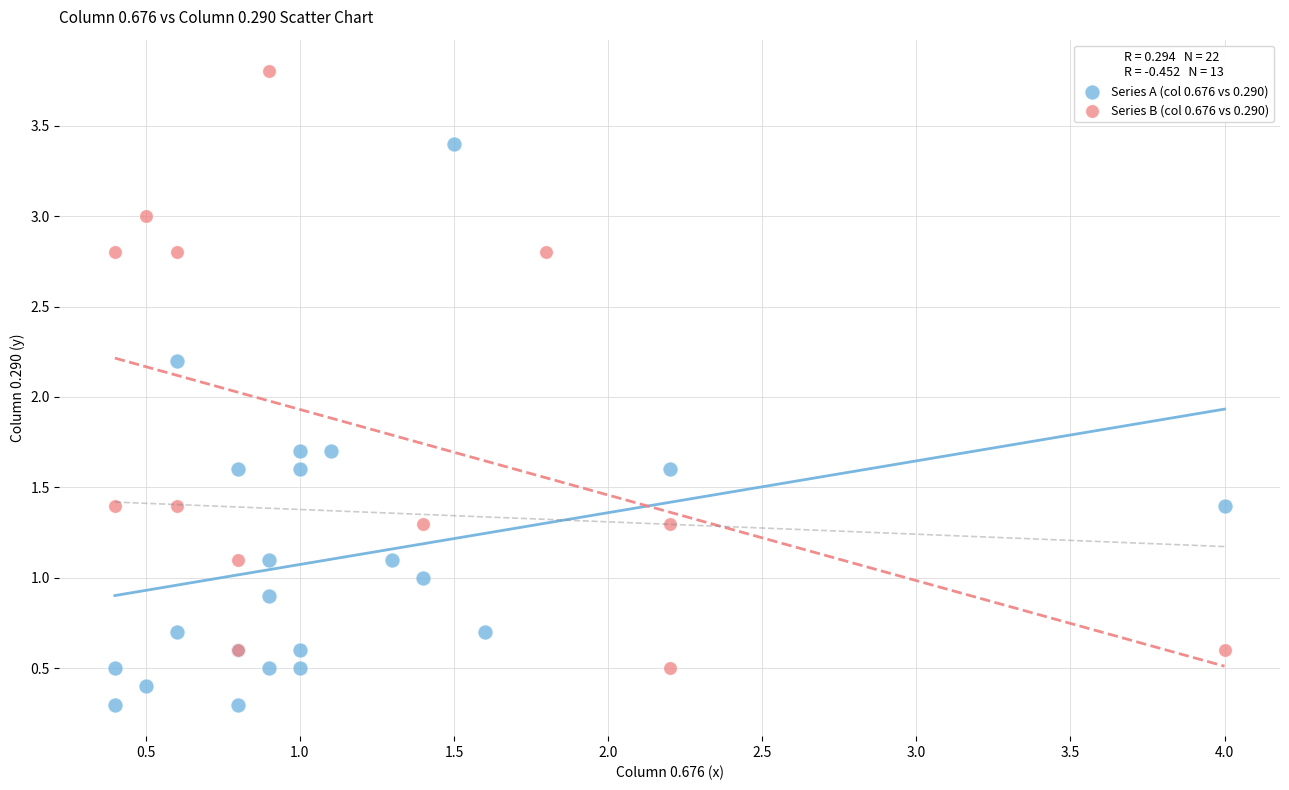

Which series contains the highest Y value?

Series B (col 0.676 vs 0.290)